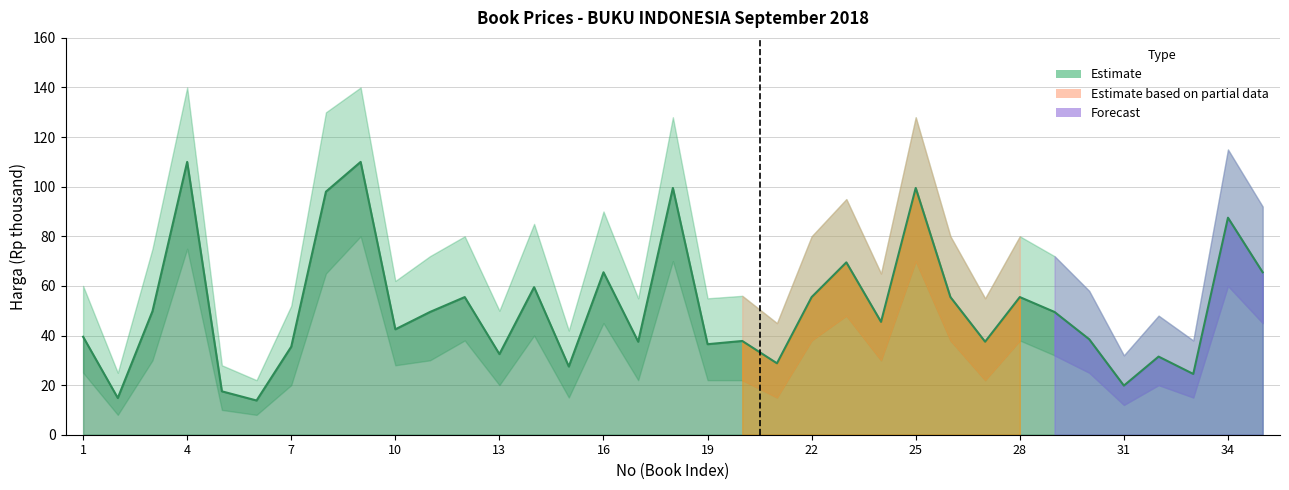

What is the value of the 3rd point from the left?

49.8